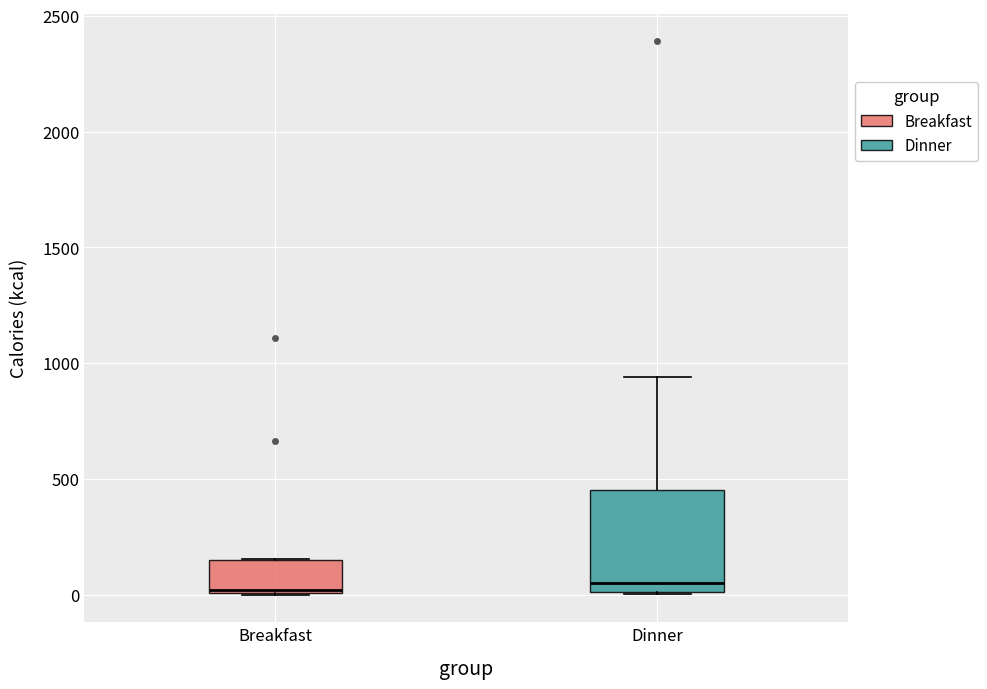

Comparing the boxes themselves (not the whiskers), which one is the tallest?

Dinner